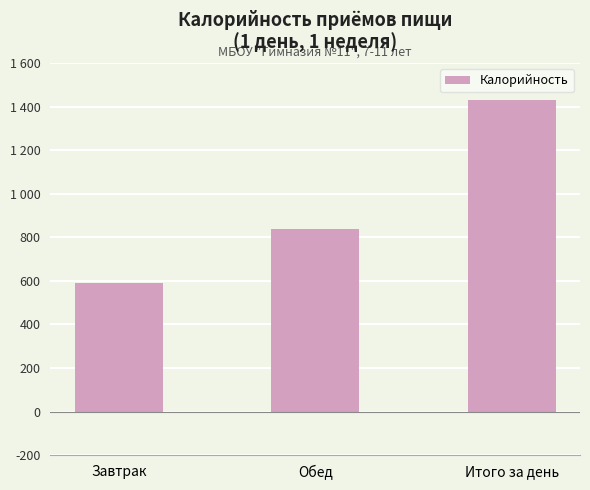

What is the greatest value displayed?

1430